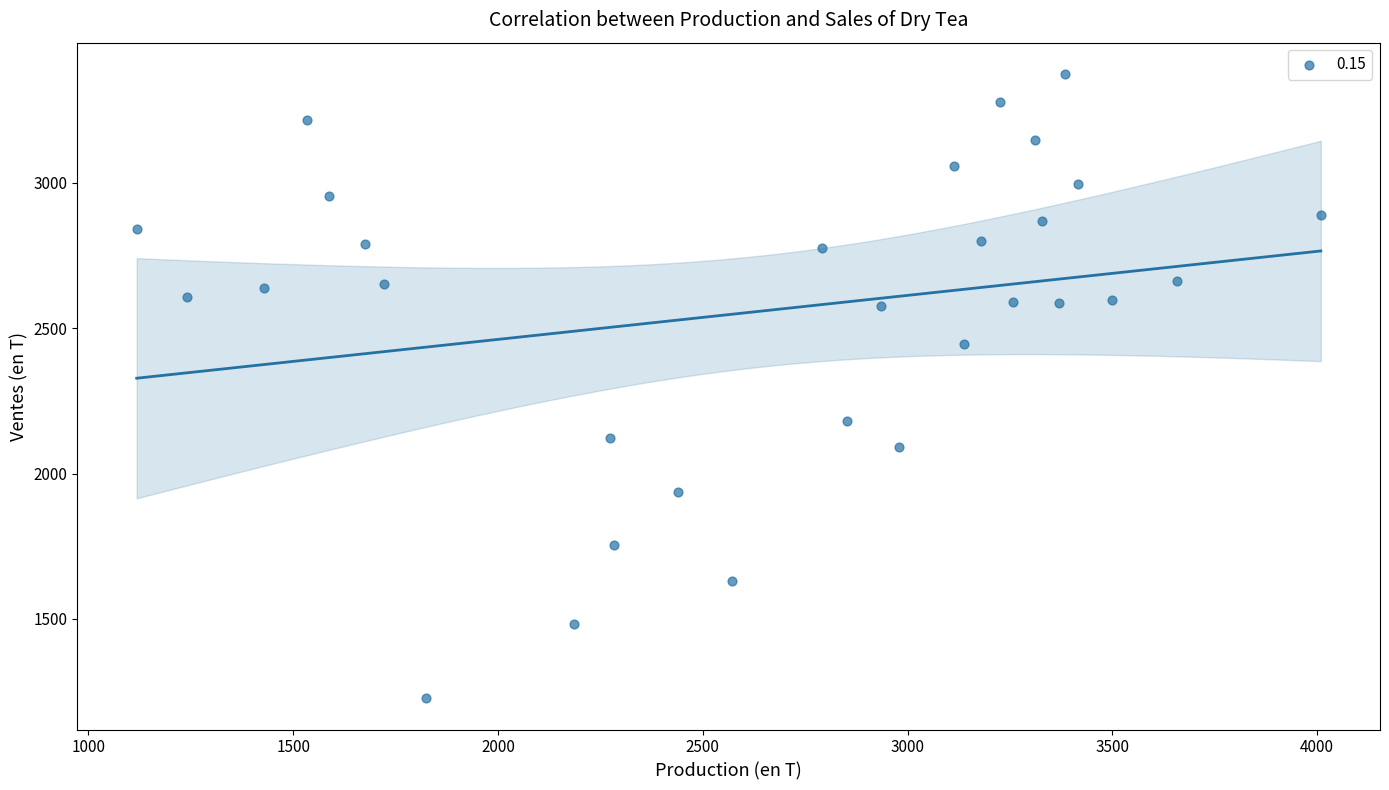

What Y value in the scatter plot is closest to 2300?

2180.5